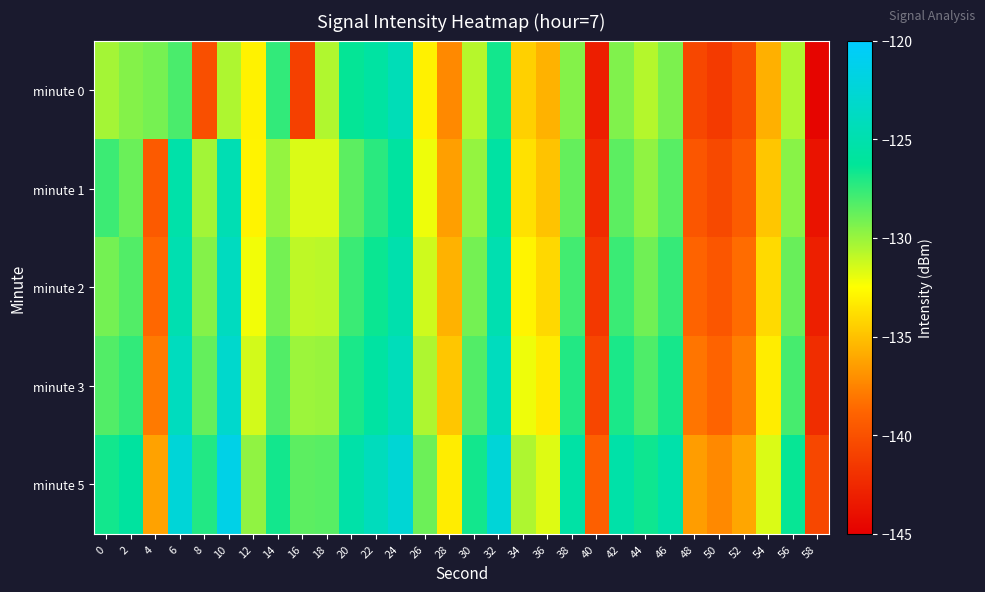

Between 6 and 10, which series saw the biggest shift?

minute 0